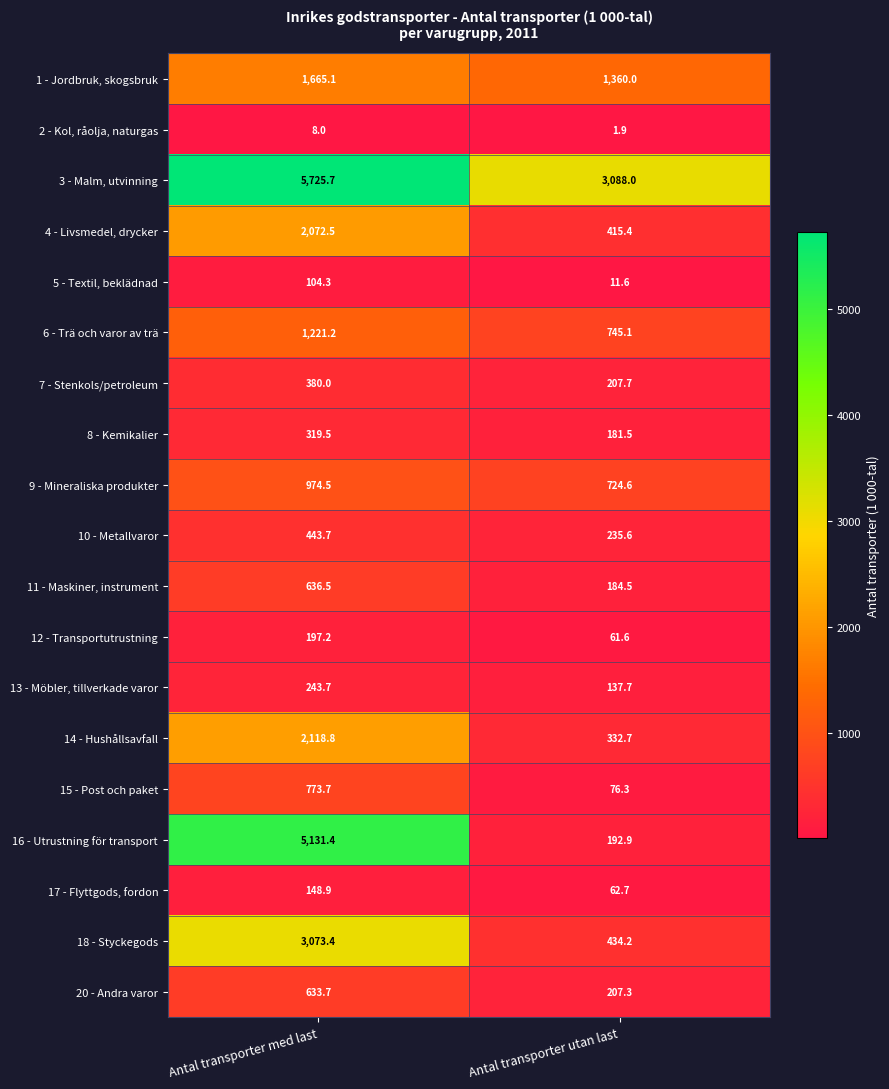

Is it true that 5 - Textil, beklädnad equals 11.6 at Antal transporter utan last?

True